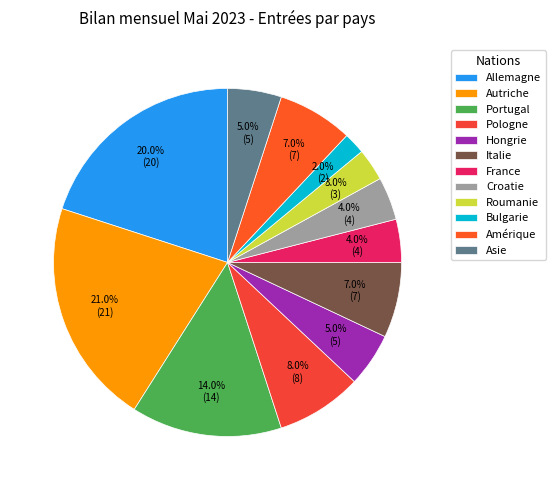

What percentage is NOT represented by Bulgarie?

98.0%